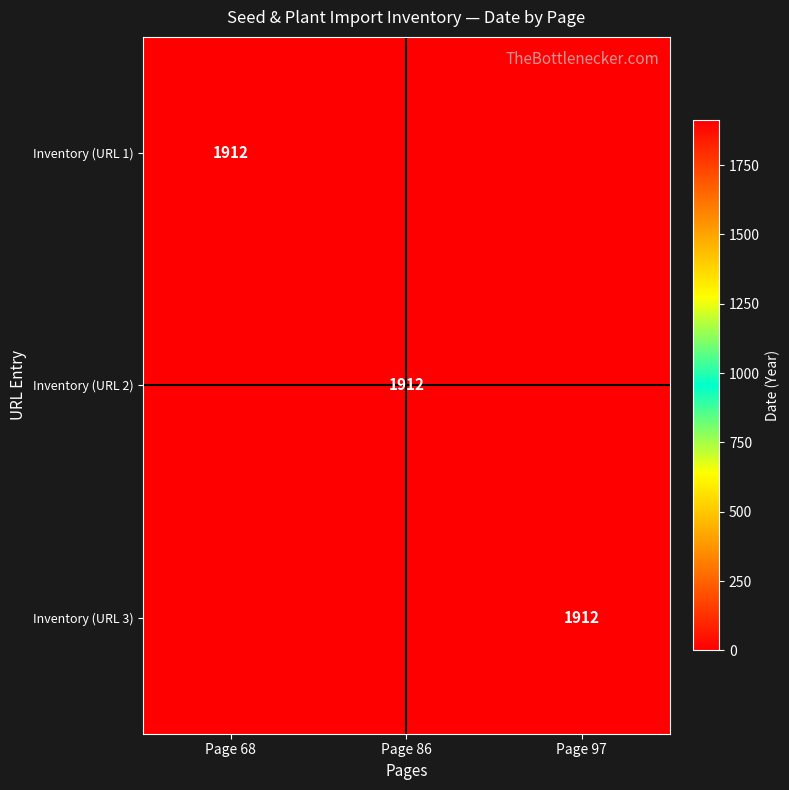

What is the total value across all series at Page 86?

1912